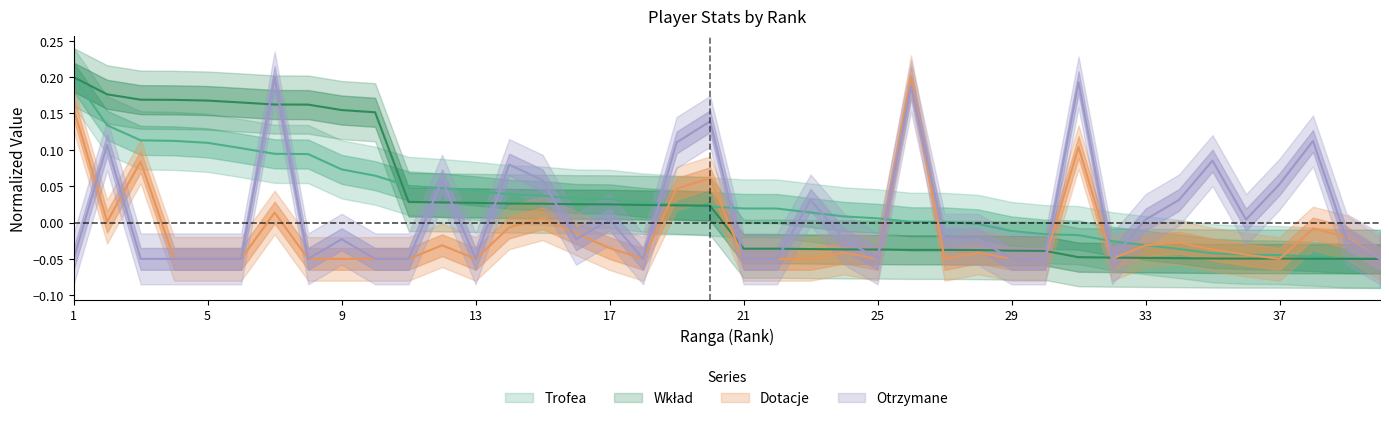

Which series changed the most between 24 and 39?

Trofea